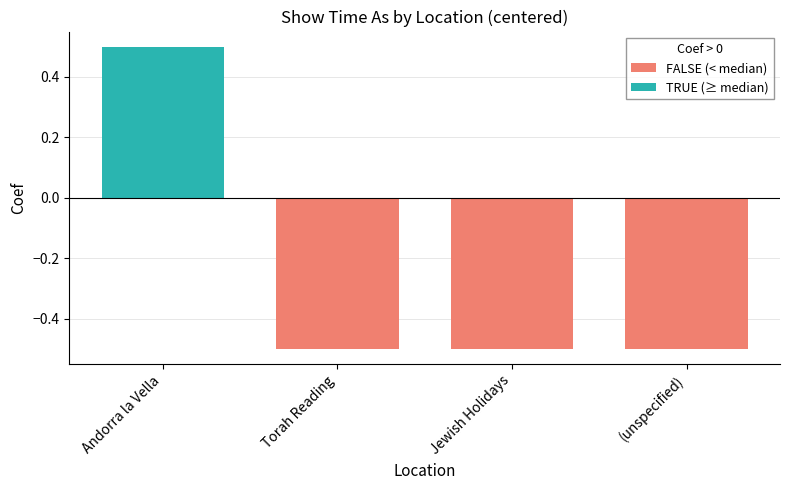

What position from the left is (unspecified)?

4